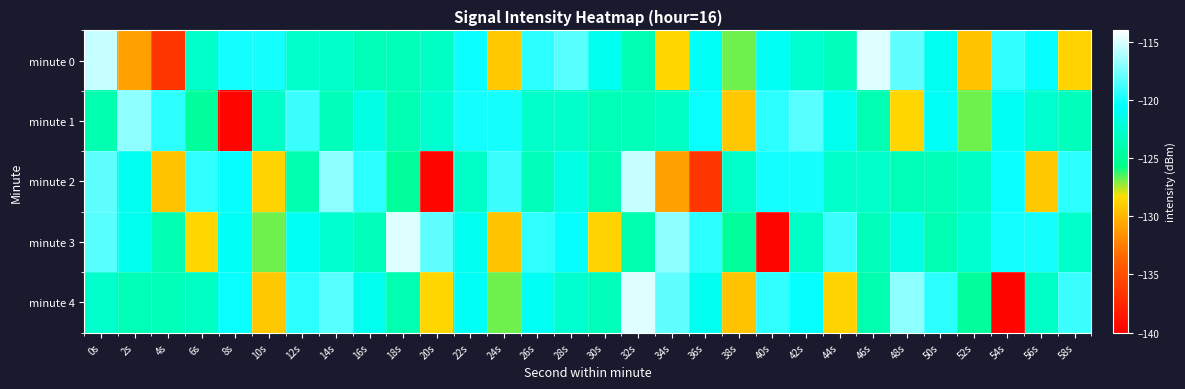

Count the number of data series in this chart.

5